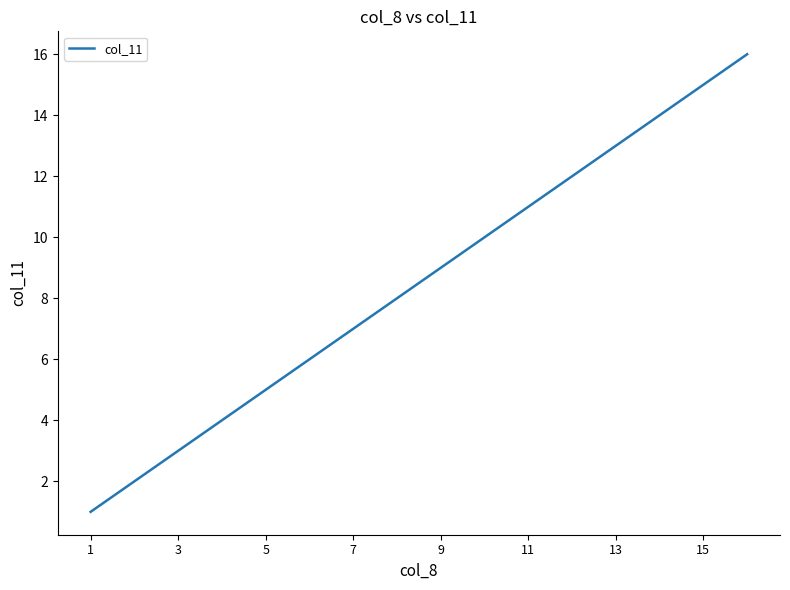

What is the difference between the maximum and minimum values?

15